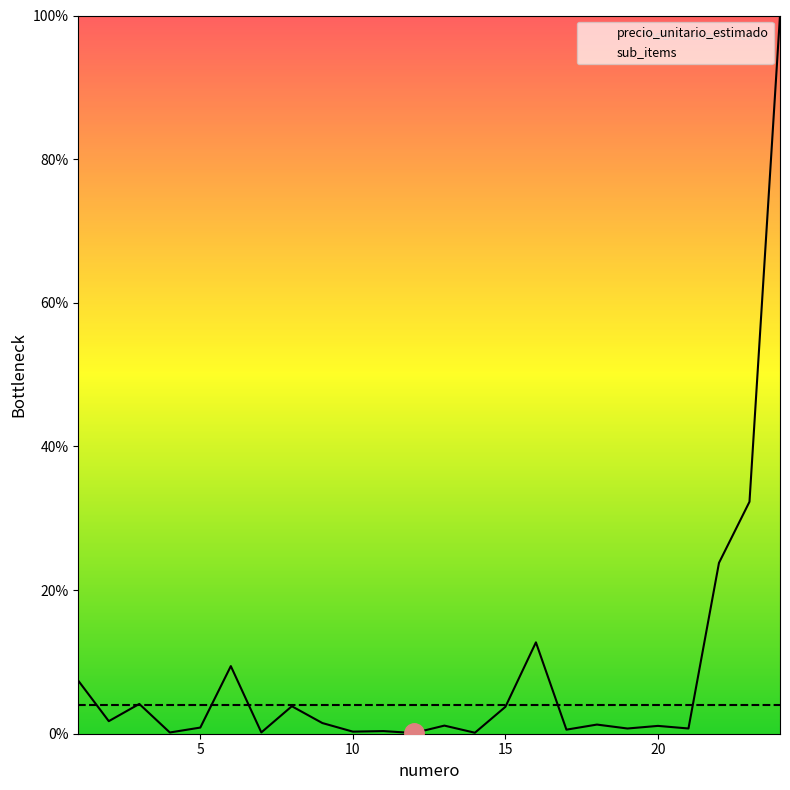

How many points are higher than both their immediate neighbors (excluding endpoints)?

8